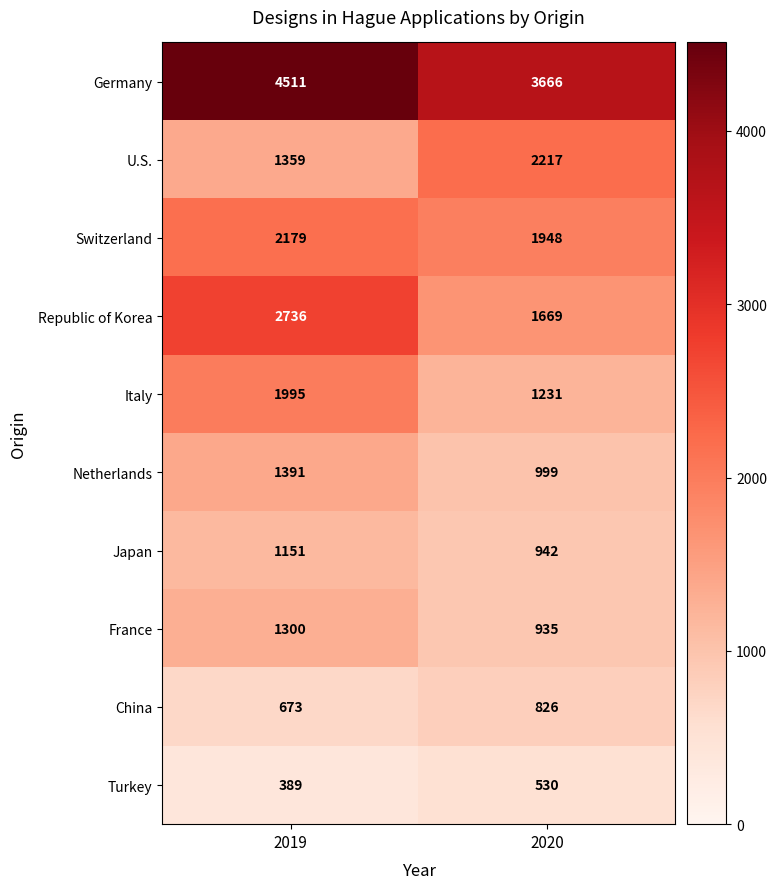

Which series changed the most between 2019 and 2020?

Republic of Korea